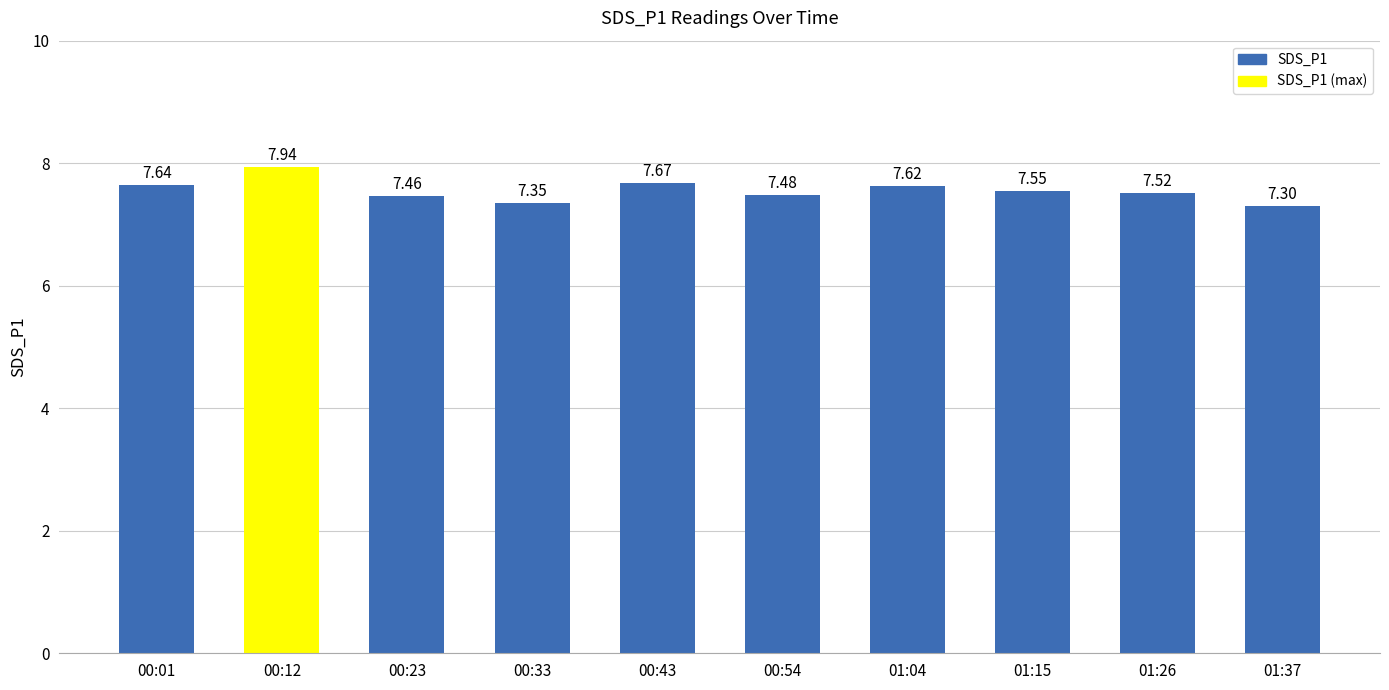

At which label is the value closest to 7?

01:37